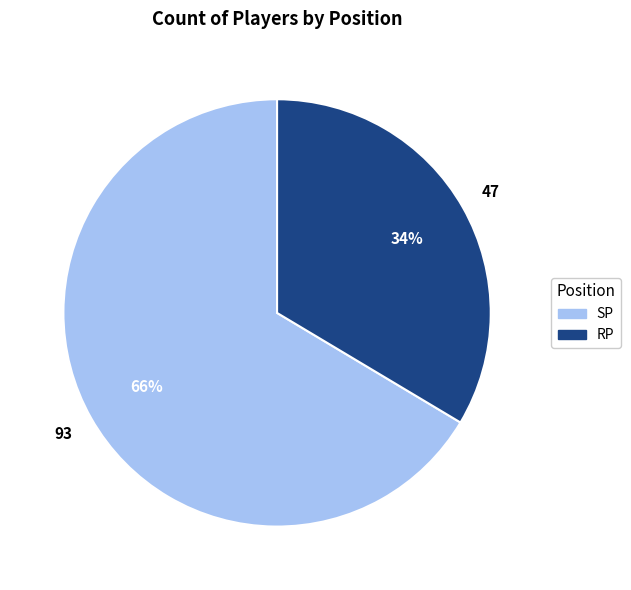

What percentage is the RP slice, to the nearest percent?

34%